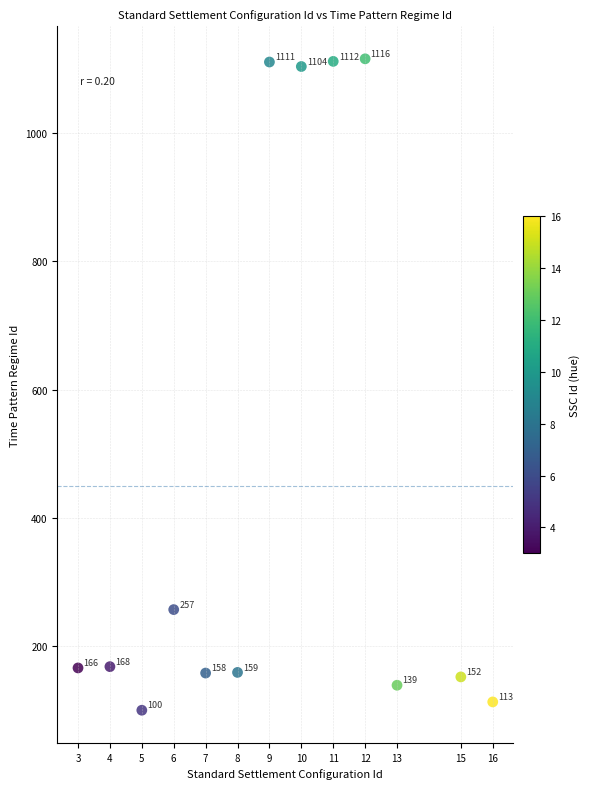

What Y value in the scatter plot is closest to 608?

257